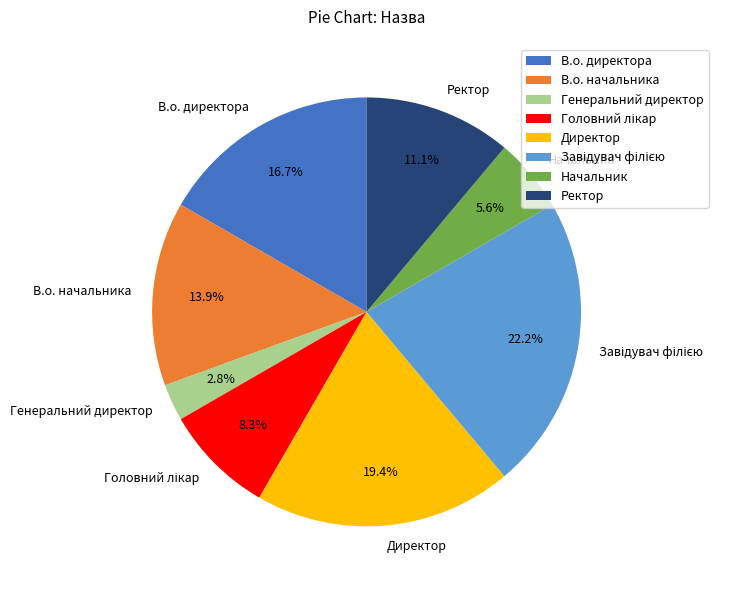

Count the number of slices in the pie.

8